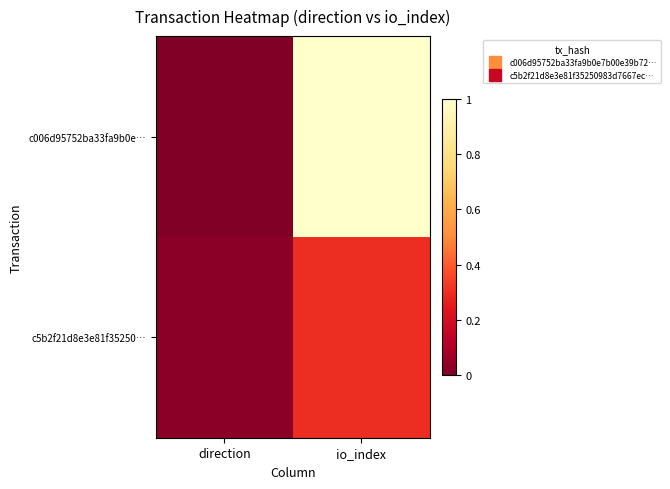

Between direction and io_index, which series saw the biggest shift?

c006d95752ba33fa9b0e…